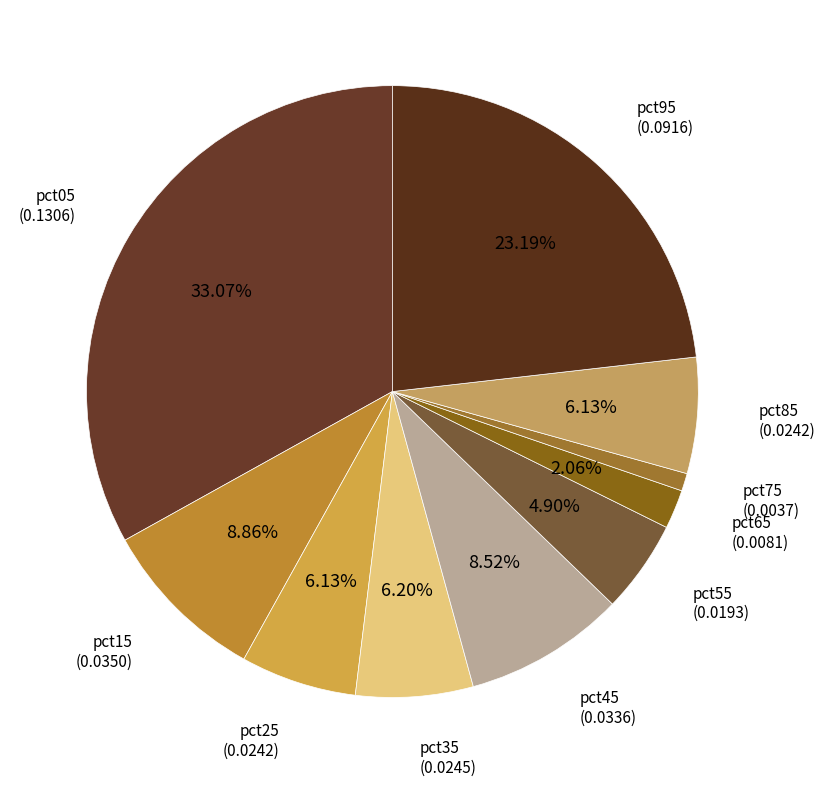

Which has a higher value, pct25 or pct45?

pct45